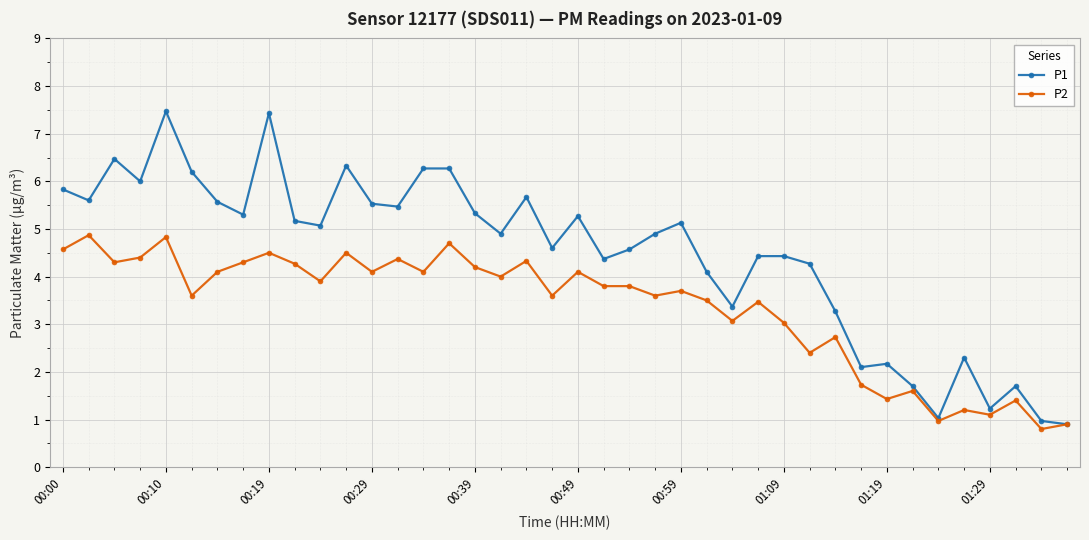

What is the sum of all P1 values?

178.7